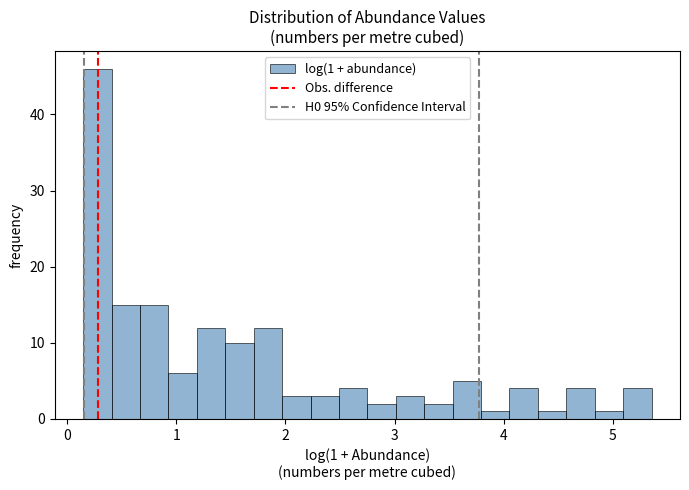

Read against the x-axis, roughly where is the centre of the tallest bar?

0.3